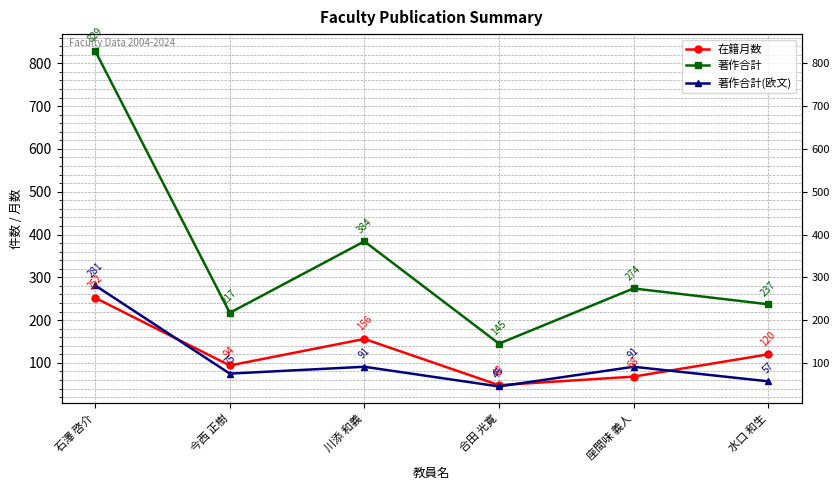

The 在籍月数 series shows 60 at 水口 和生. True or false?

False